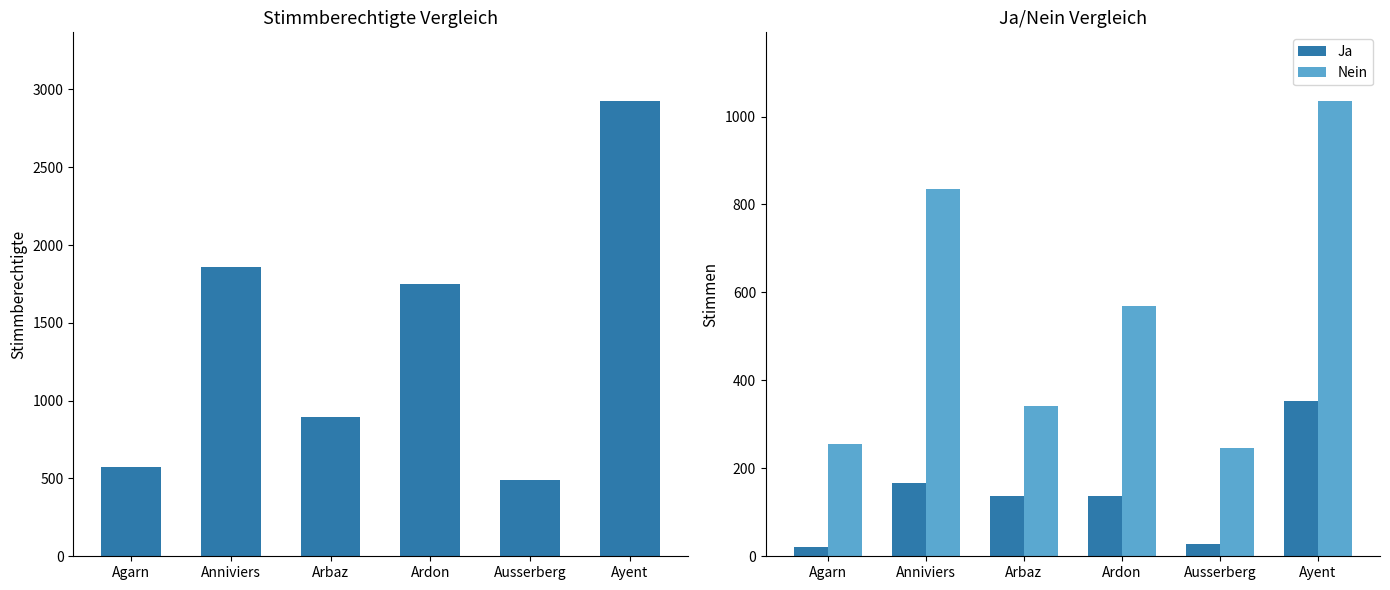

What is the difference between the maximum and minimum values in the Nein series?

789